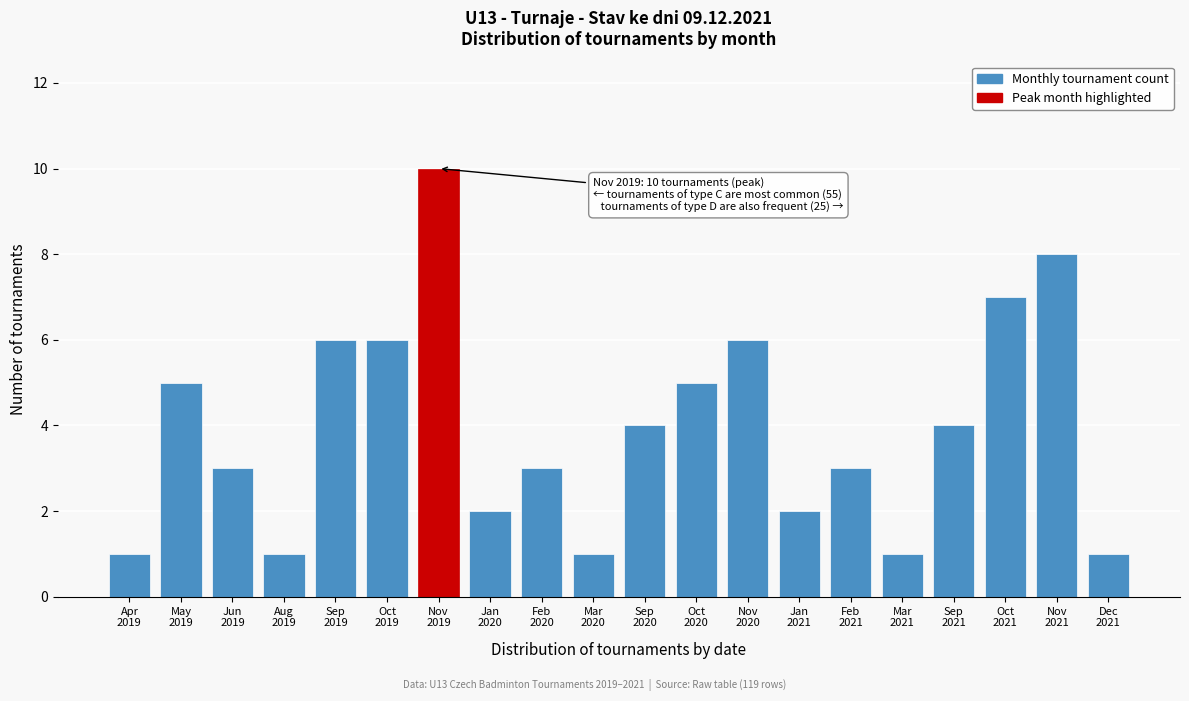

Reading left to right, what are all the values shown in this chart?

1	5	3	1	6	6	10	2	3	1	4	5	6	2	3	1	4	7	8	1